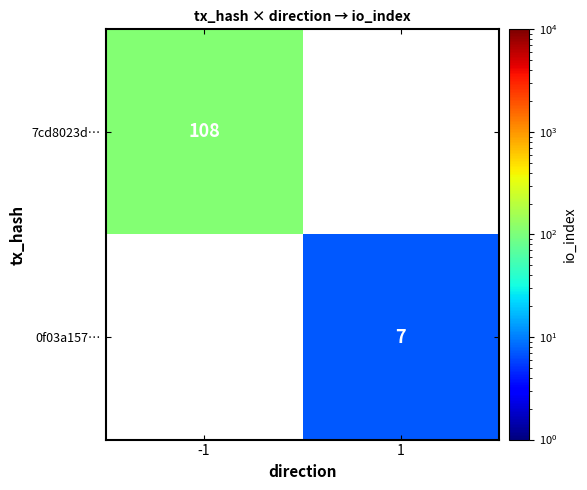

Is the value of 0f03a157… at 1 greater than the value of 7cd8023d… at -1?

No